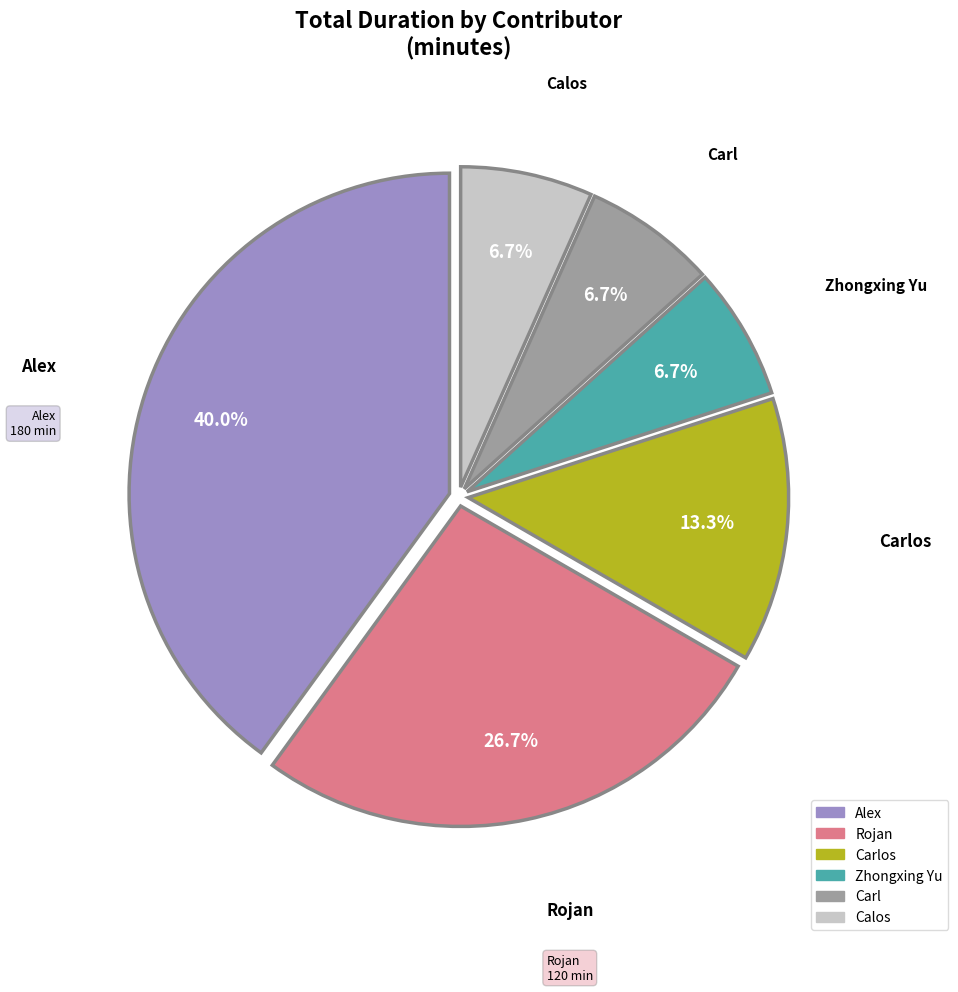

Does any single category account for the majority?

No